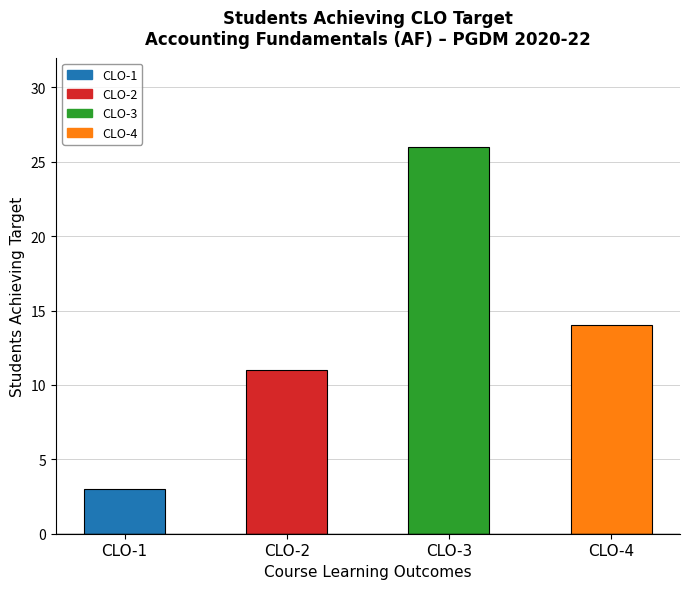

Reading left to right, list all the values displayed in this chart.

3	11	26	14